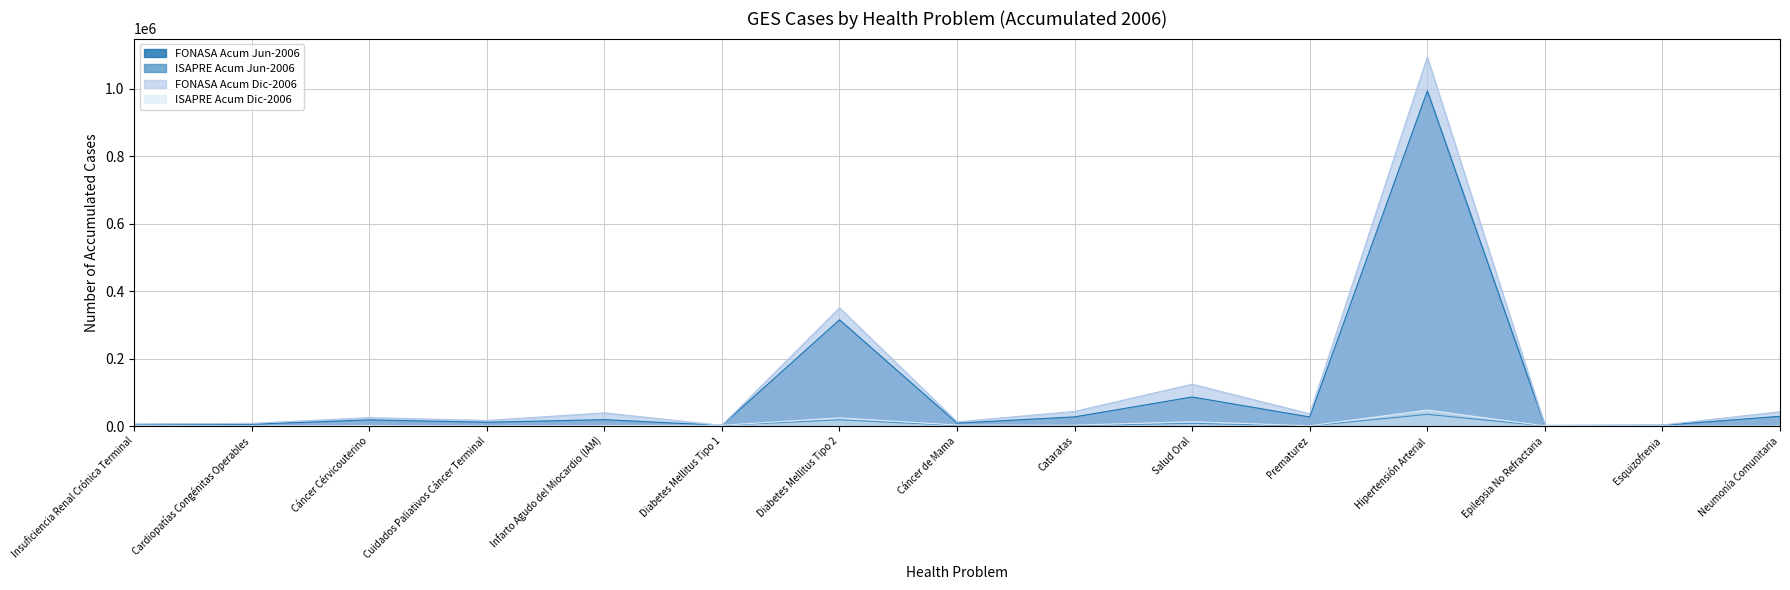

How many data points in ISAPRE Acum Jun-2006 are less than 881?

7